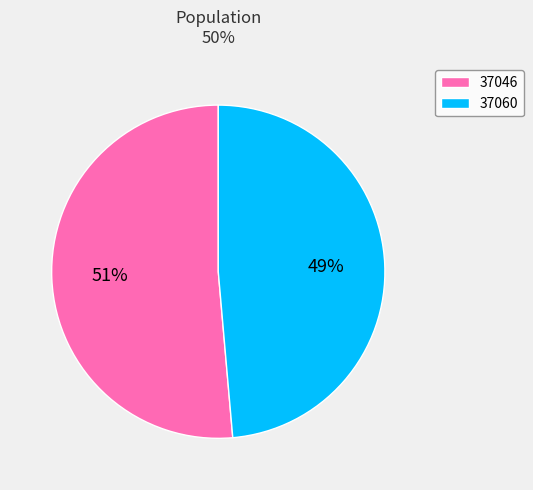

Rank the categories by value from lowest to highest.

37060, 37046